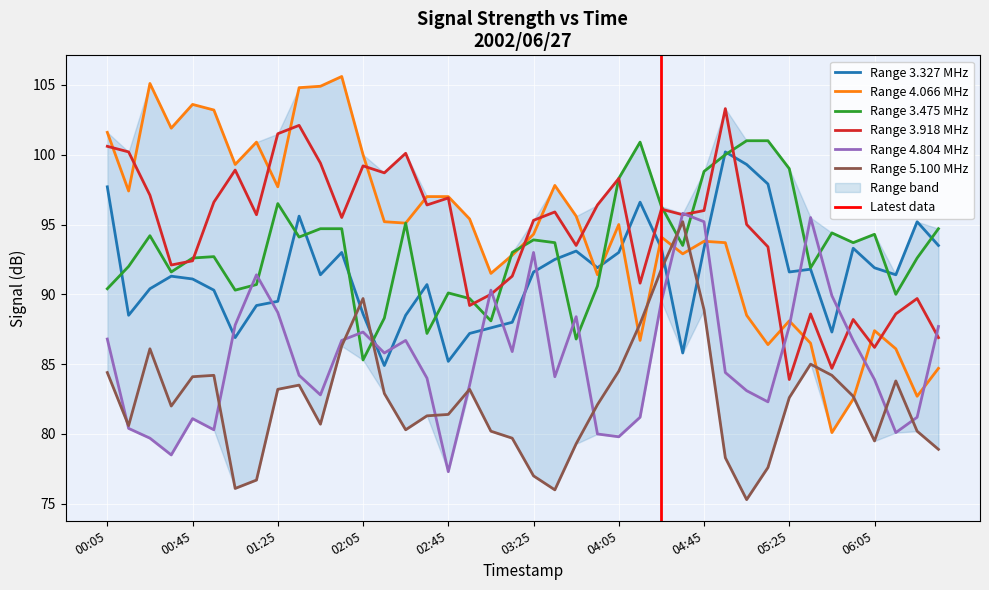

How many series are shown in this chart?

6